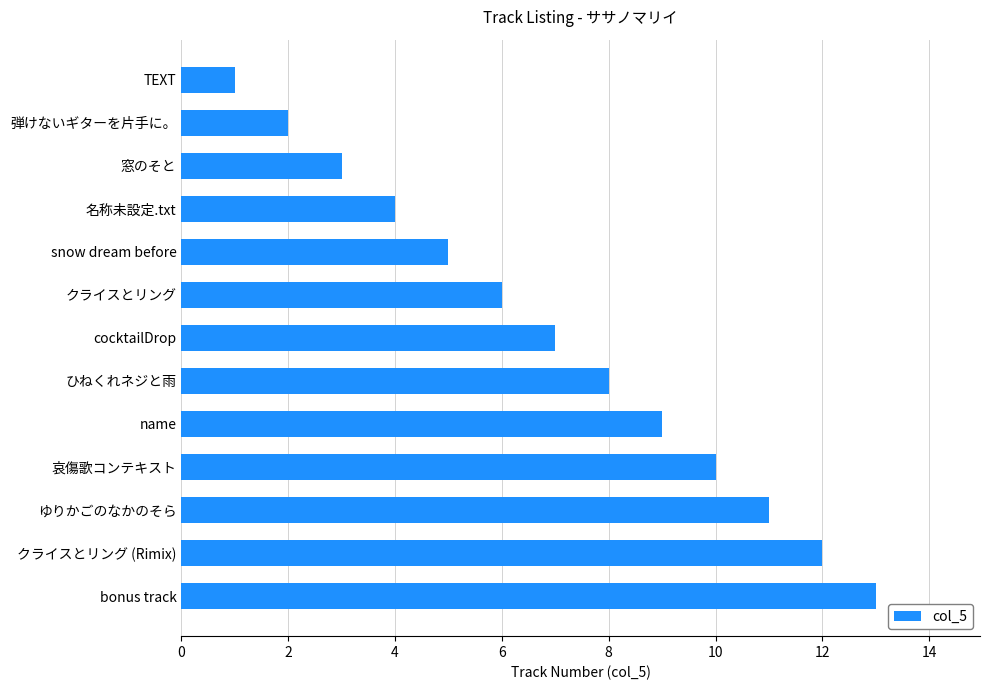

Rank the categories by value from highest to lowest.

bonus track, クライスとリング (Rimix), ゆりかごのなかのそら, 哀傷歌コンテキスト, name, ひねくれネジと雨, cocktailDrop, クライスとリング, snow dream before, 名称未設定.txt, 窓のそと, 弾けないギターを片手に。, TEXT